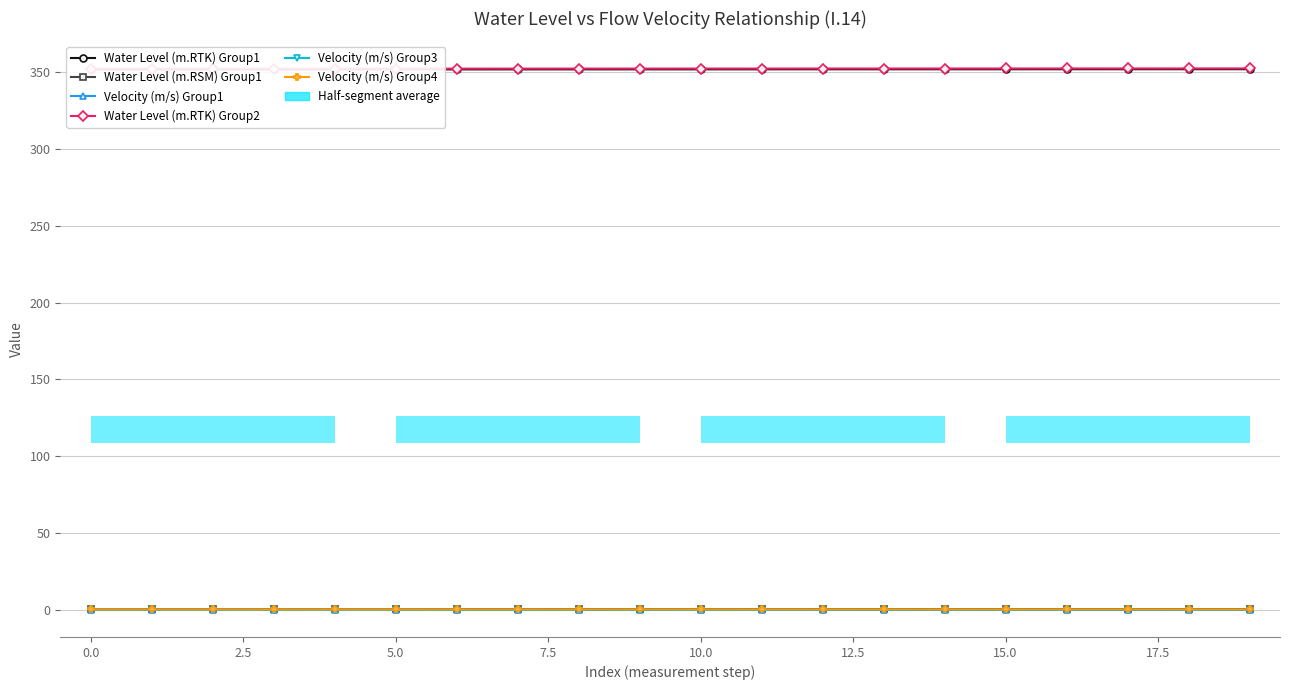

Which series has the largest range (max minus min)?

Water Level (m.RSM) Group1